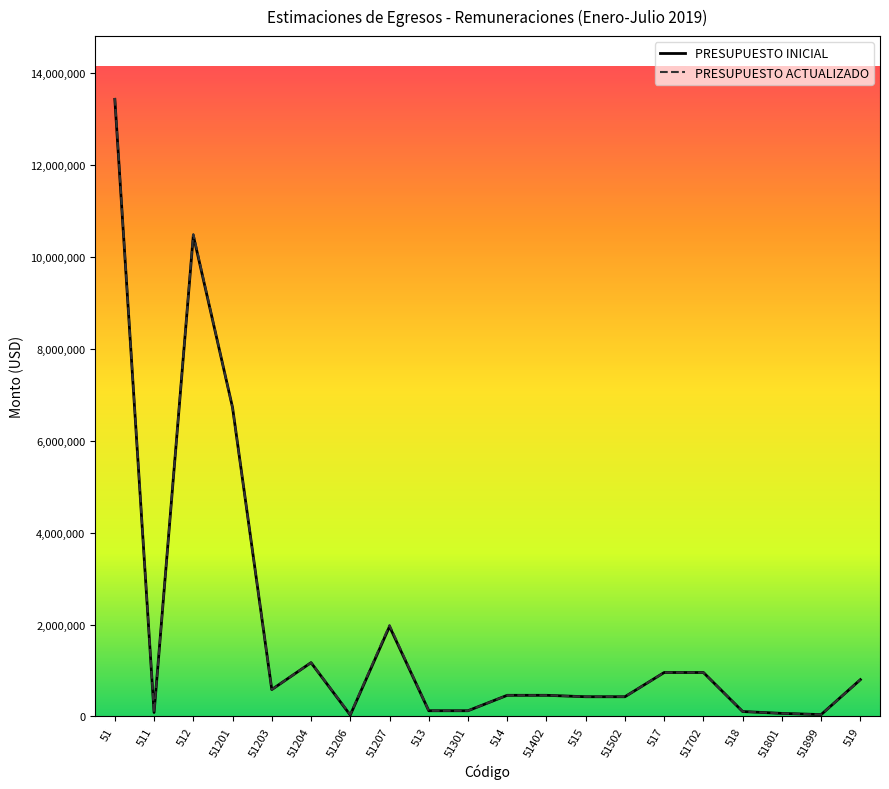

Which series changed the most between 512 and 513?

PRESUPUESTO ACTUALIZADO